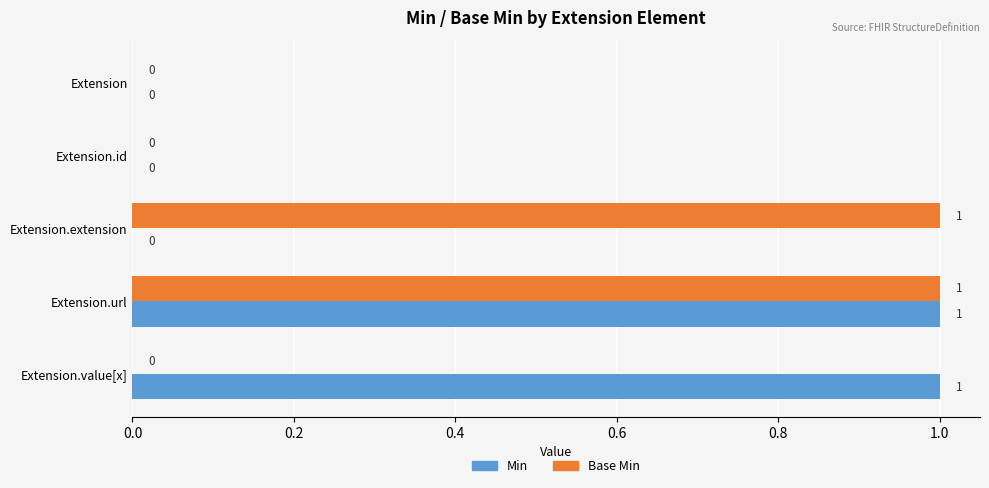

Which series changed the most between Extension and Extension.extension?

Base Min